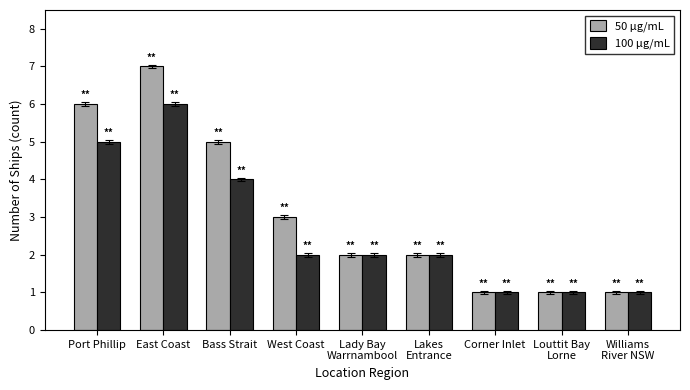

Reading right to left, extract all data points from this chart.

50 µg/mL: Williams
River NSW=1	Louttit Bay
Lorne=1	Corner Inlet=1	Lakes
Entrance=2	Lady Bay
Warrnambool=2	West Coast=3	Bass Strait=5	East Coast=7	Port Phillip=6
100 µg/mL: Williams
River NSW=1	Louttit Bay
Lorne=1	Corner Inlet=1	Lakes
Entrance=2	Lady Bay
Warrnambool=2	West Coast=2	Bass Strait=4	East Coast=6	Port Phillip=5